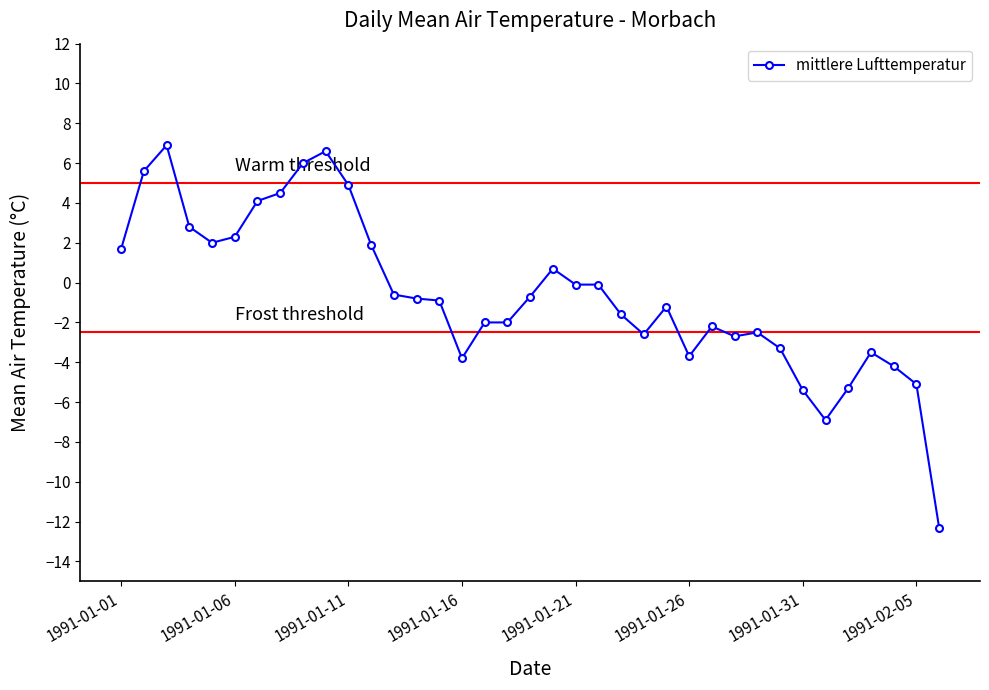

What is the value of the 30th point from the left?

-3.3